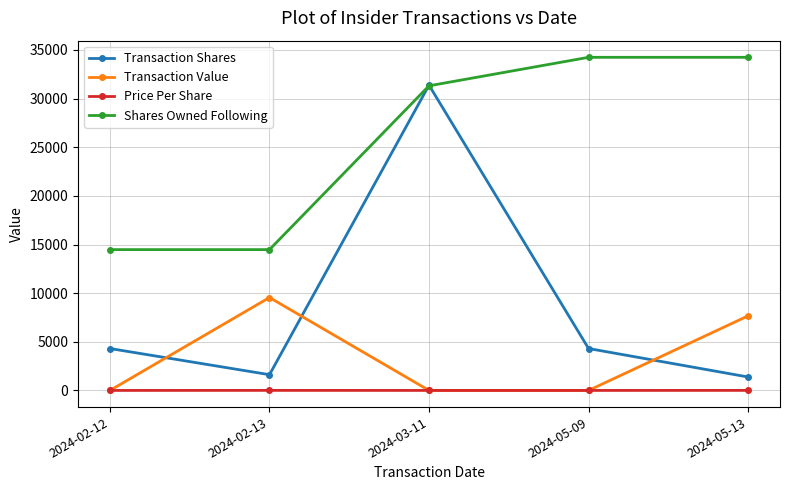

Which series has the largest range (max minus min)?

Transaction Shares